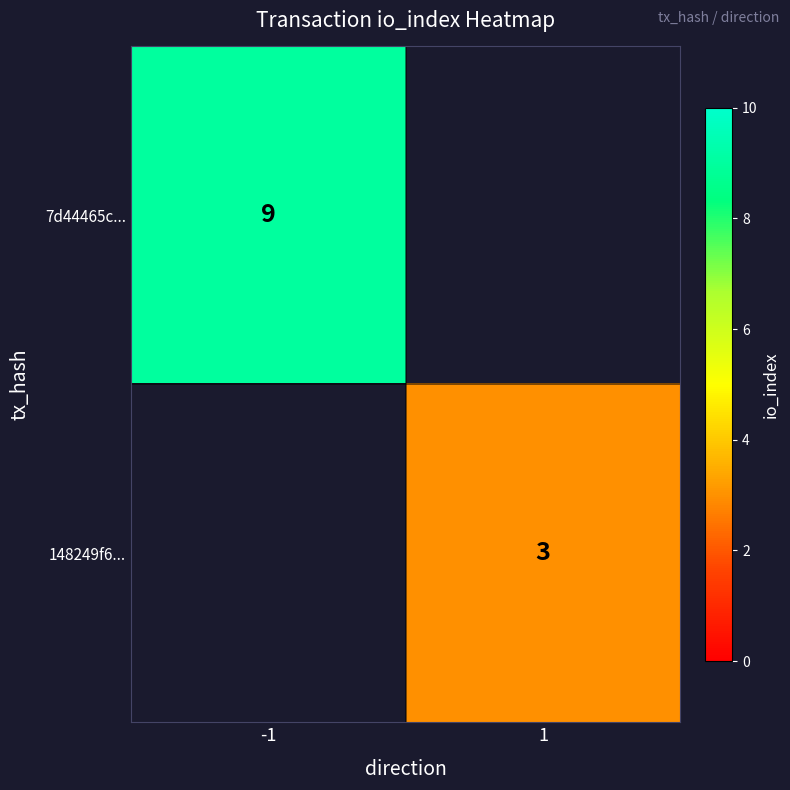

The 148249f6... series shows 3 at 1. True or false?

True